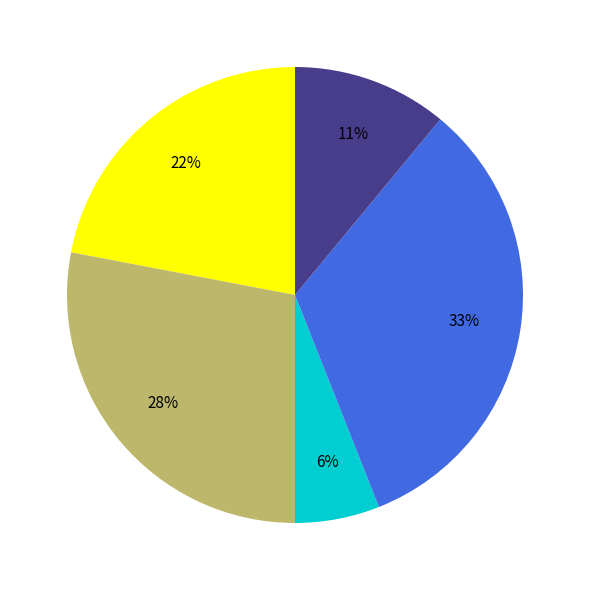

Is there any slice that represents more than half of the pie?

No